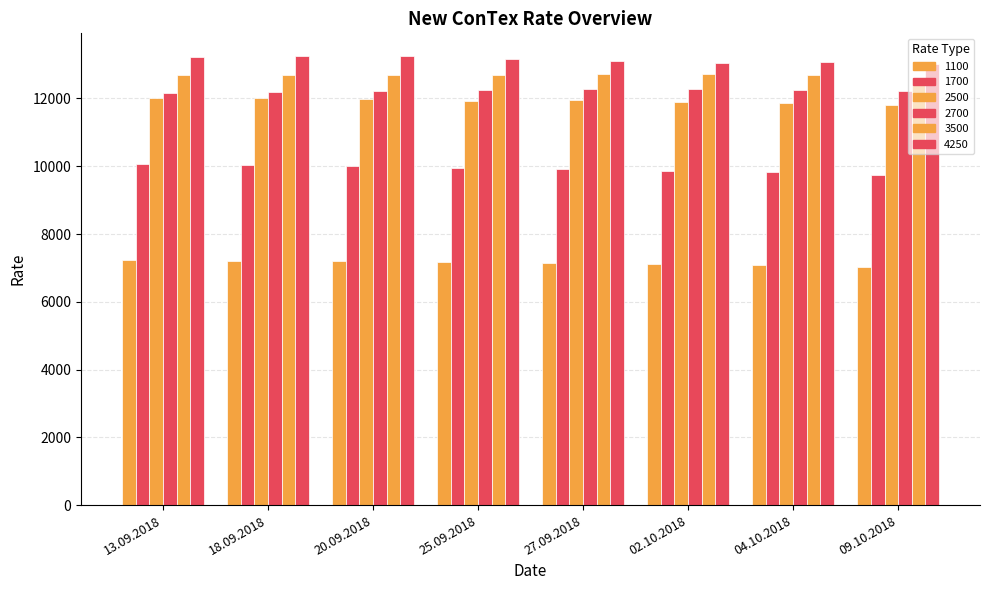

How many bars are there in total?

48